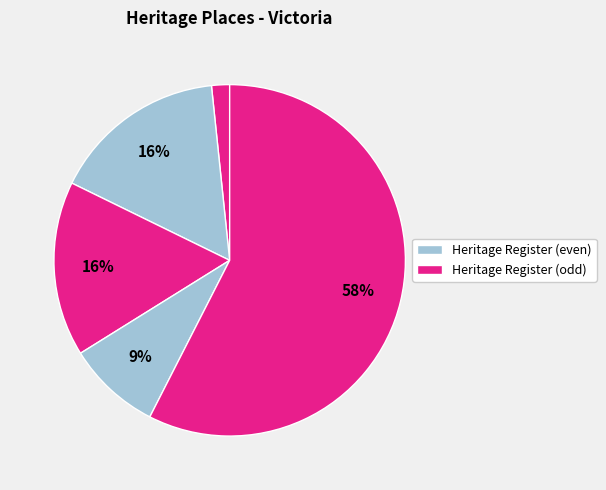

Rank the categories by value from highest to lowest.

ROBIN BOYD HOUSE II, BEAUREPAIRE CENTRE, WILSON HALL, OLYMPIC SWIMMING STADIUM, ICI HOUSE